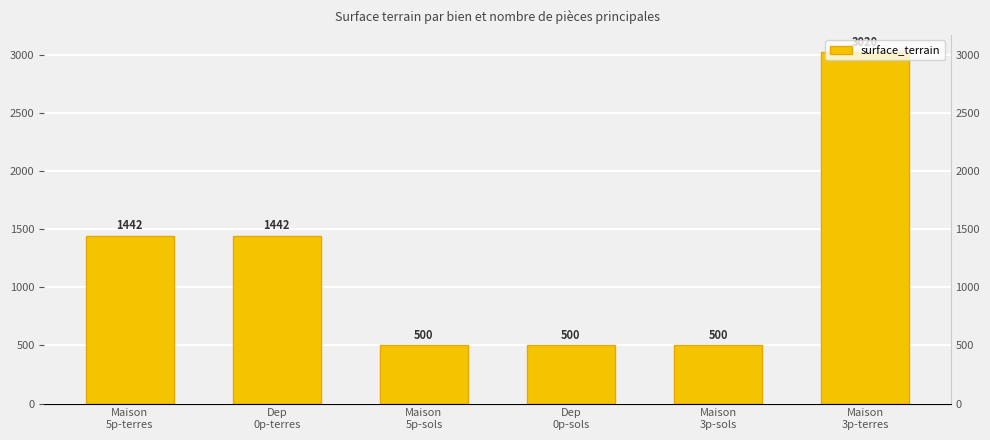

What is the label of the 1st bar from the right?

Maison
3p-terres